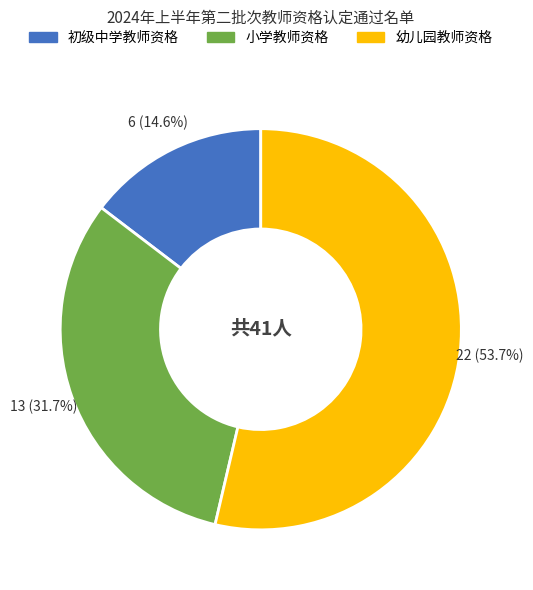

Does any single category account for the majority?

Yes